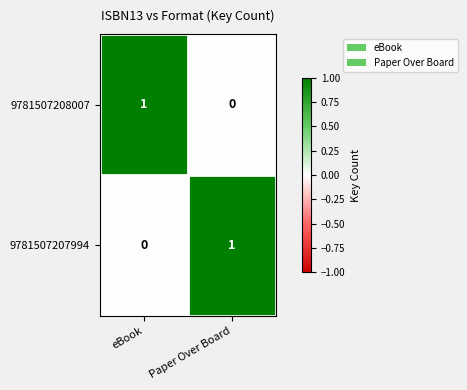

List the labels in order of 9781507207994 value, smallest first.

eBook, Paper Over Board